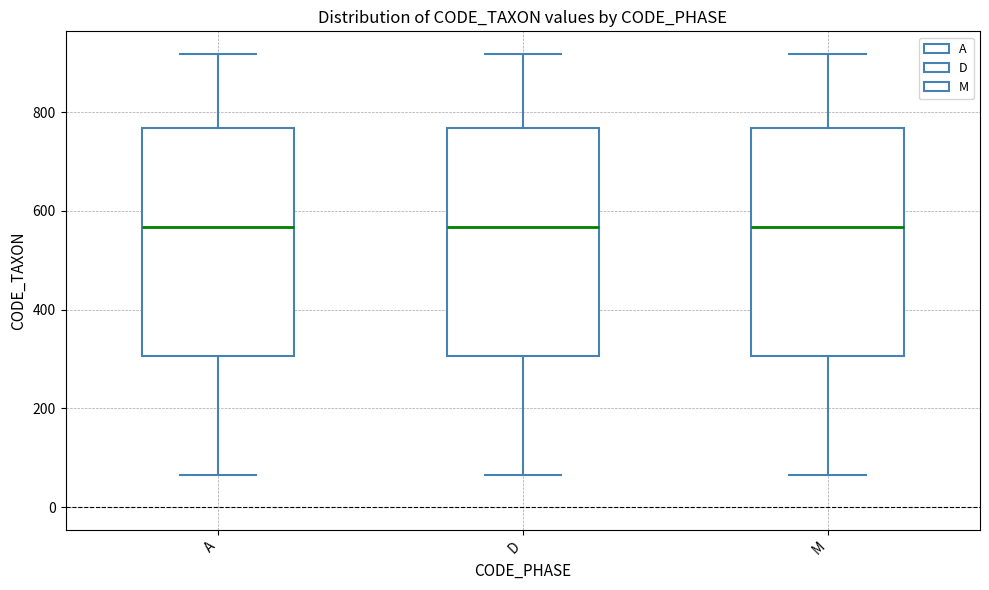

Reading left to right, read every box against the y-axis: the position of its median line, the range the box covers, and the ends of its whiskers. The values are not printed on the chart, so give them approximately, as read against the axis.

A: median 560, box 300 to 760, whiskers 60 to 920
D: median 560, box 300 to 760, whiskers 60 to 920
M: median 560, box 300 to 760, whiskers 60 to 920